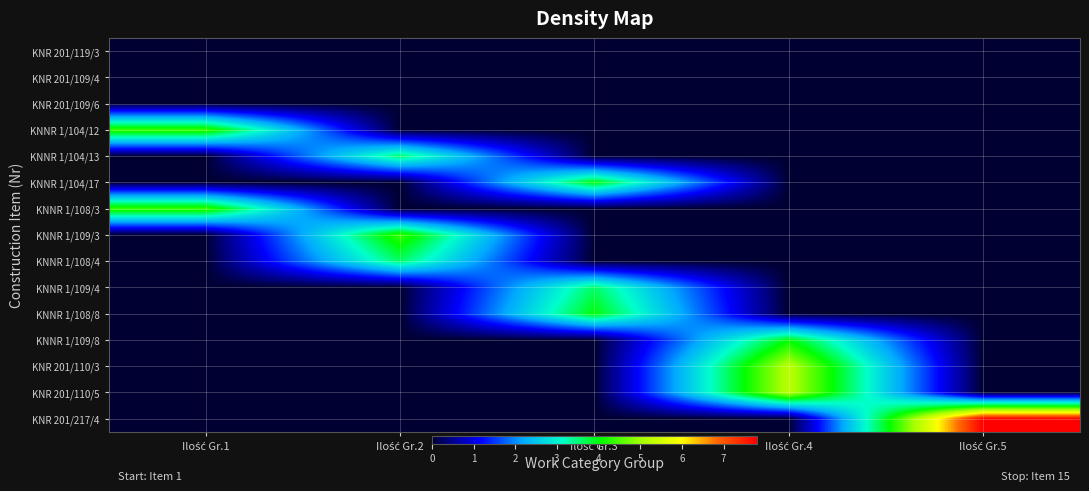

Reading right to left, transcribe all the data shown in this chart.

KNR 201/119/3: Ilość Gr.5=0.0	Ilość Gr.4=0.0	Ilość Gr.3=0.0	Ilość Gr.2=0.0	Ilość Gr.1=0.0
KNR 201/109/4: Ilość Gr.5=0.0	Ilość Gr.4=0.0	Ilość Gr.3=0.0	Ilość Gr.2=0.0	Ilość Gr.1=0.0
KNR 201/109/6: Ilość Gr.5=0.0	Ilość Gr.4=0.0	Ilość Gr.3=0.0	Ilość Gr.2=0.0	Ilość Gr.1=0.0
KNNR 1/104/12: Ilość Gr.5=0.0	Ilość Gr.4=0.0	Ilość Gr.3=0.0	Ilość Gr.2=0.0	Ilość Gr.1=4.4
KNNR 1/104/13: Ilość Gr.5=0.0	Ilość Gr.4=0.0	Ilość Gr.3=0.0	Ilość Gr.2=3.6	Ilość Gr.1=0.0
KNNR 1/104/17: Ilość Gr.5=0.0	Ilość Gr.4=0.0	Ilość Gr.3=4.0	Ilość Gr.2=0.0	Ilość Gr.1=0.0
KNNR 1/108/3: Ilość Gr.5=0.0	Ilość Gr.4=0.0	Ilość Gr.3=0.0	Ilość Gr.2=0.0	Ilość Gr.1=4.4
KNNR 1/109/3: Ilość Gr.5=0.0	Ilość Gr.4=0.0	Ilość Gr.3=0.0	Ilość Gr.2=4.4	Ilość Gr.1=0.0
KNNR 1/108/4: Ilość Gr.5=0.0	Ilość Gr.4=0.0	Ilość Gr.3=0.0	Ilość Gr.2=3.6	Ilość Gr.1=0.0
KNNR 1/109/4: Ilość Gr.5=0.0	Ilość Gr.4=0.0	Ilość Gr.3=3.6	Ilość Gr.2=0.0	Ilość Gr.1=0.0
KNNR 1/108/8: Ilość Gr.5=0.0	Ilość Gr.4=0.0	Ilość Gr.3=4.0	Ilość Gr.2=0.0	Ilość Gr.1=0.0
KNNR 1/109/8: Ilość Gr.5=0.0	Ilość Gr.4=4.0	Ilość Gr.3=0.0	Ilość Gr.2=0.0	Ilość Gr.1=0.0
KNR 201/110/3: Ilość Gr.5=0.0	Ilość Gr.4=5.2	Ilość Gr.3=0.0	Ilość Gr.2=0.0	Ilość Gr.1=0.0
KNR 201/110/5: Ilość Gr.5=0.0	Ilość Gr.4=5.2	Ilość Gr.3=0.0	Ilość Gr.2=0.0	Ilość Gr.1=0.0
KNR 201/217/4: Ilość Gr.5=7.8	Ilość Gr.4=0.0	Ilość Gr.3=0.0	Ilość Gr.2=0.0	Ilość Gr.1=0.0